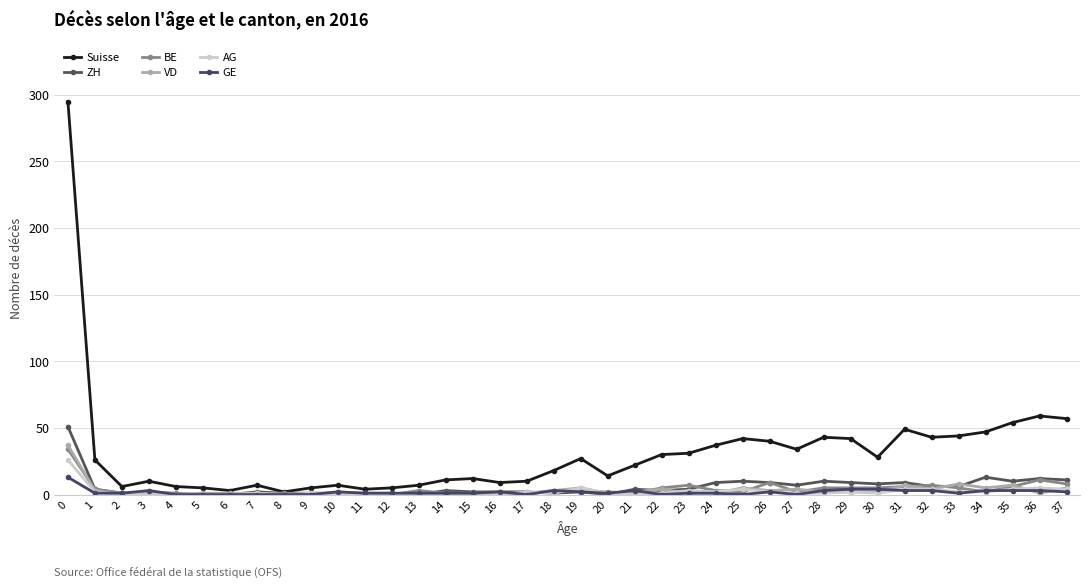

How many lines are shown in the chart?

6